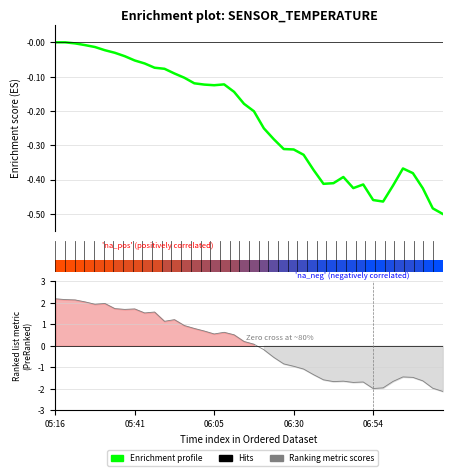

Count the number of categories in the chart.

40